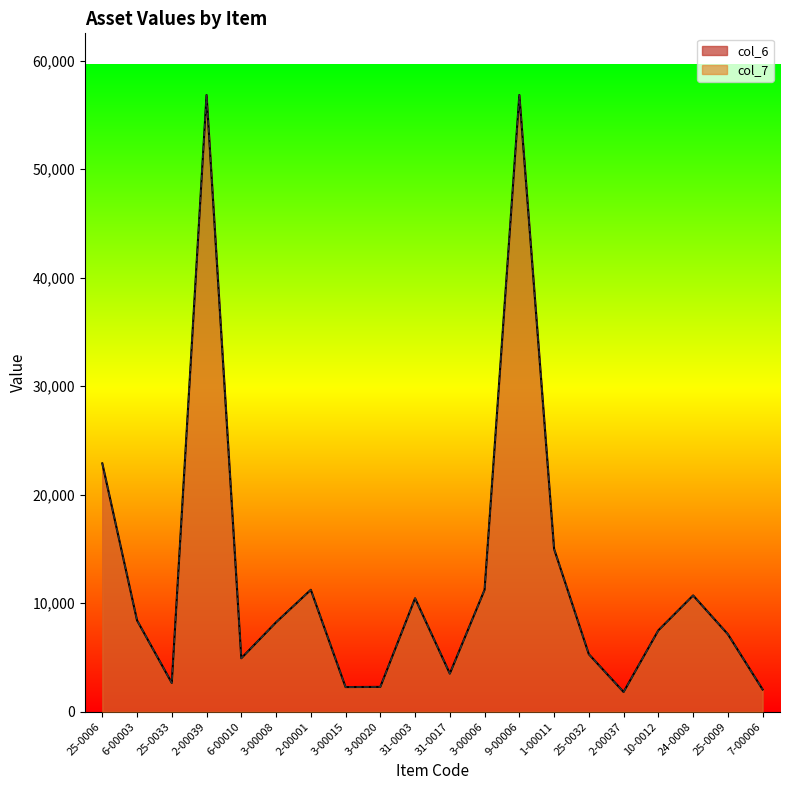

At 24-0008, list the series in order from largest to smallest.

col_6, col_7